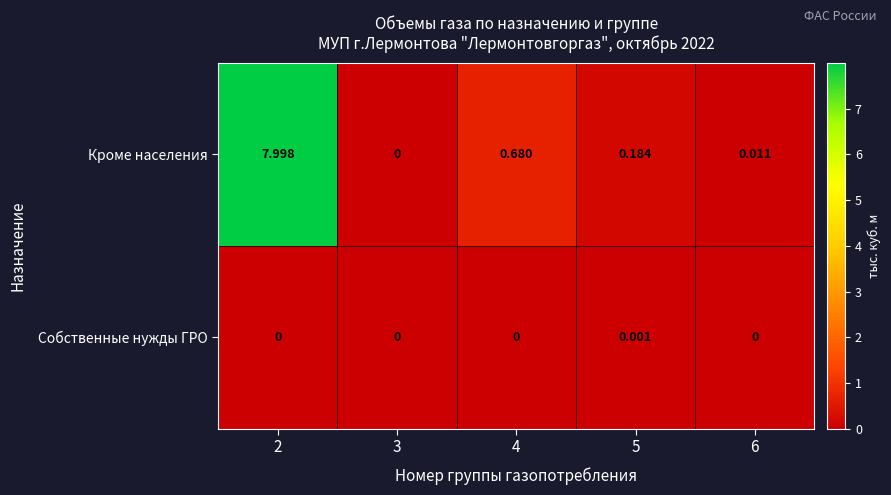

At 4, list the series in order from smallest to largest.

Собственные нужды ГРО, Кроме населения